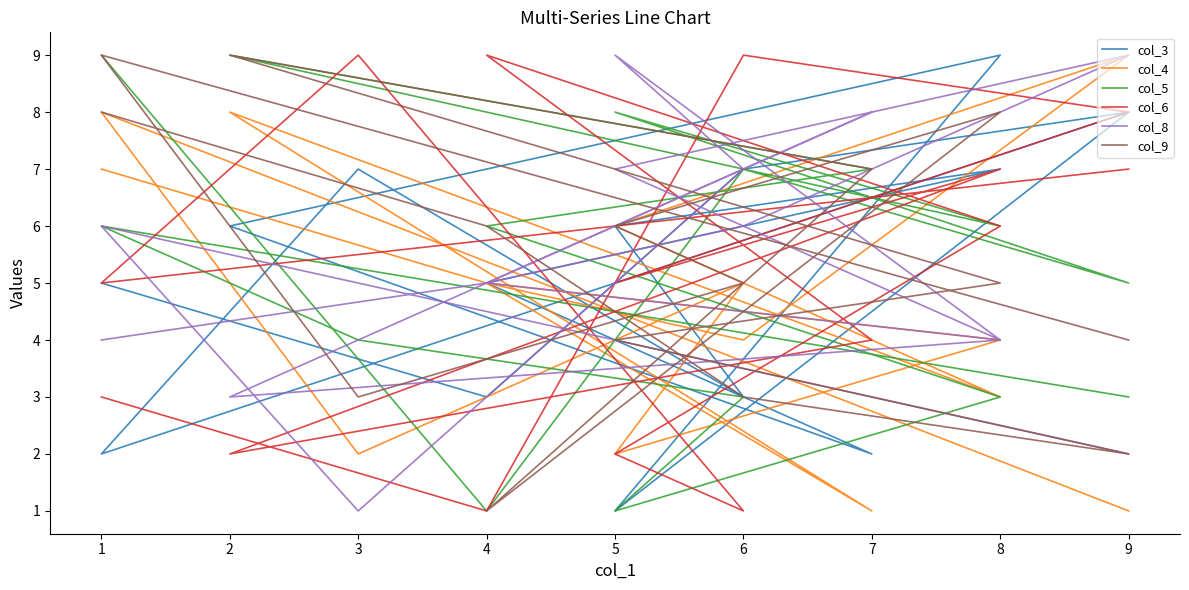

What is the average value of the col_5 series?

5